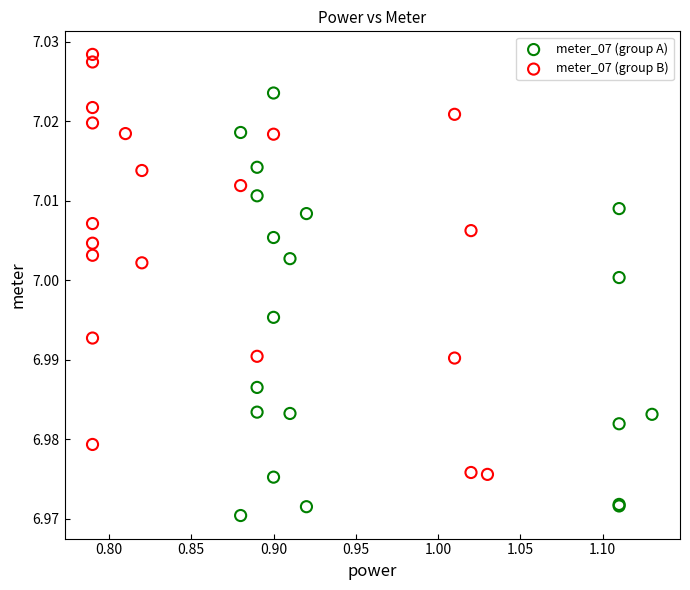

Which series reaches the minimum Y coordinate?

meter_07 (group A)